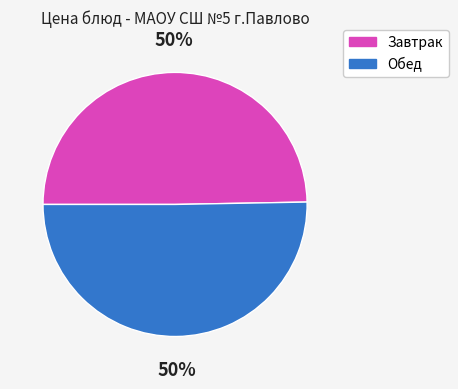

Is it true that Завтрак is 50% of the pie?

True